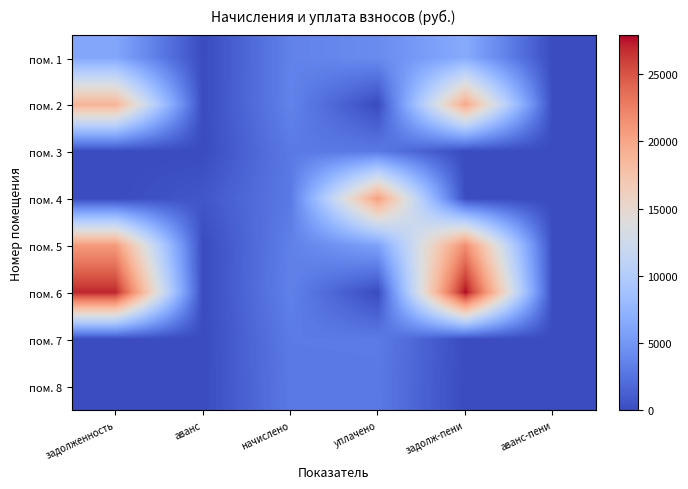

List the series in order of their peak value, lowest first.

пом. 3, пом. 8, пом. 7, пом. 1, пом. 2, пом. 4, пом. 5, пом. 6